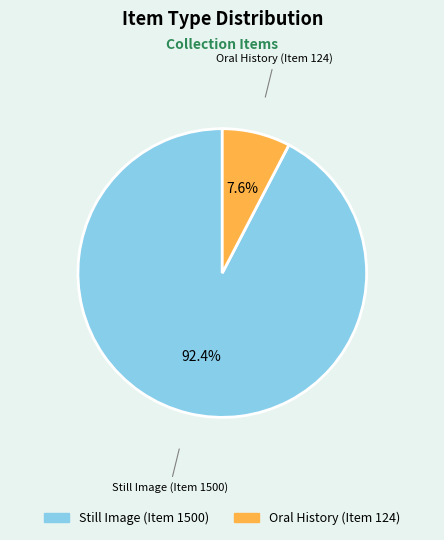

Rank the categories by value from lowest to highest.

Oral History (Item 124), Still Image (Item 1500)